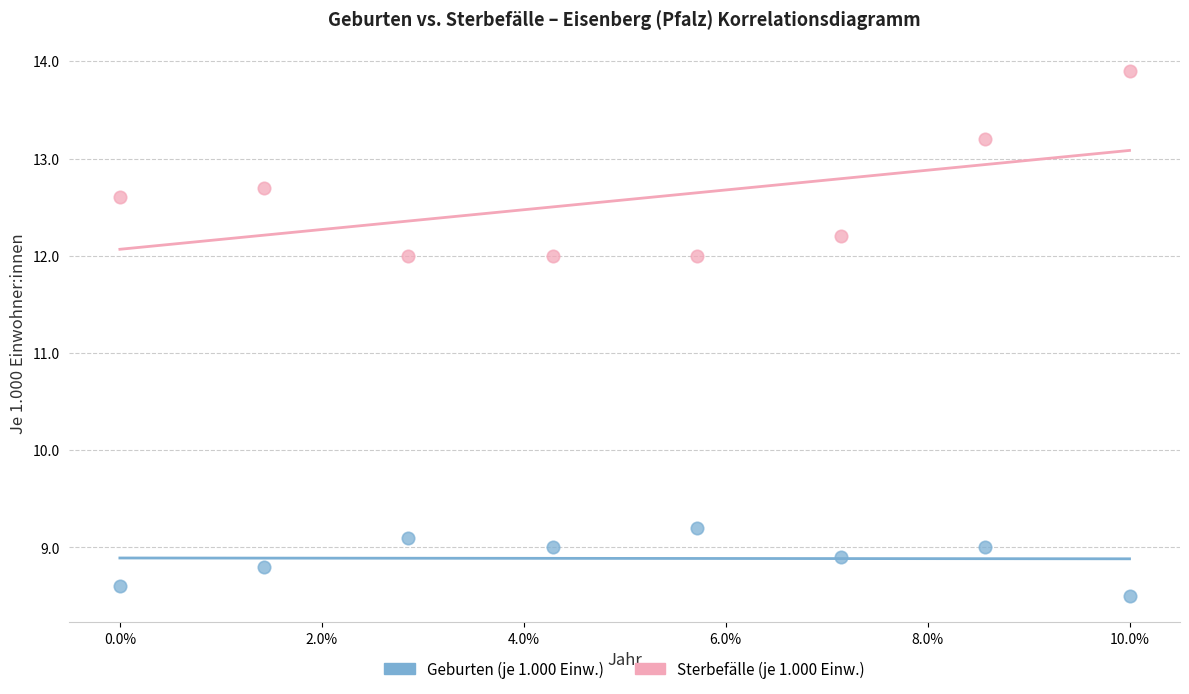

Across all data points, what is the range of Y values (max minus min)?

5.4